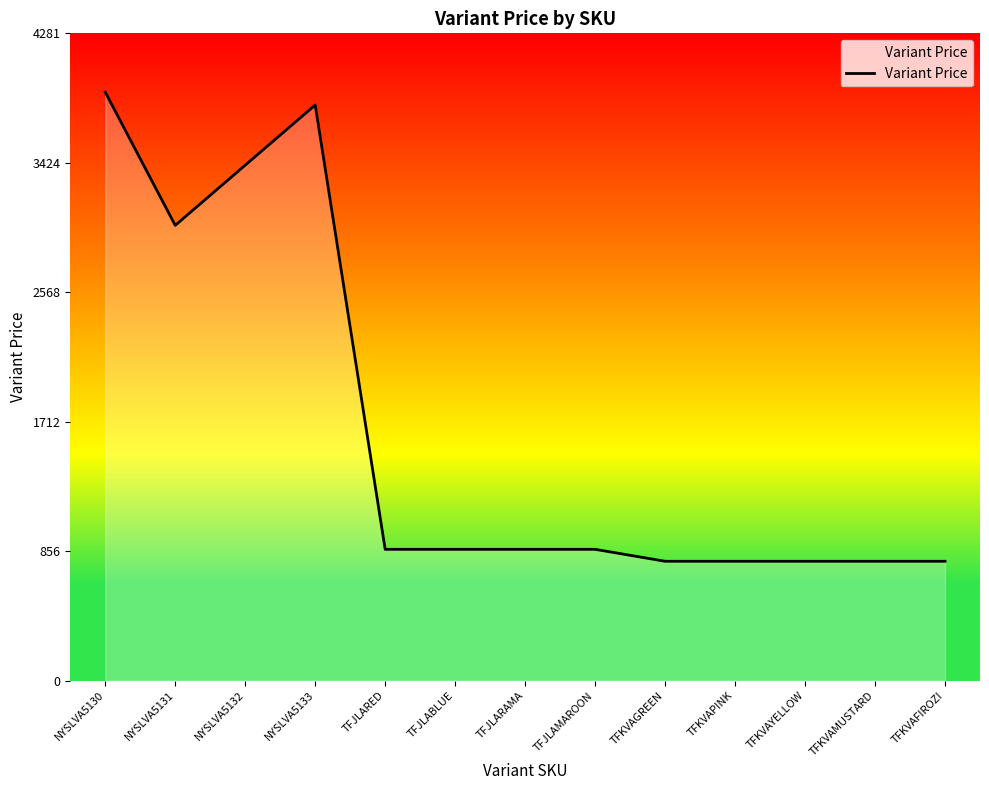

Where is the data nearest to the value 2340?

NYSLVA5131